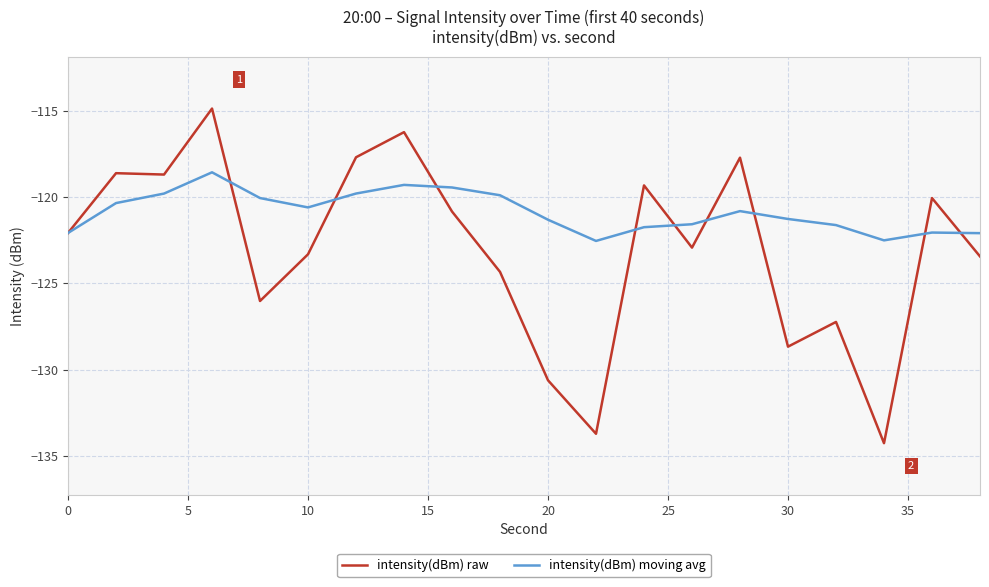

Which series has the largest total across all categories?

intensity(dBm) moving avg